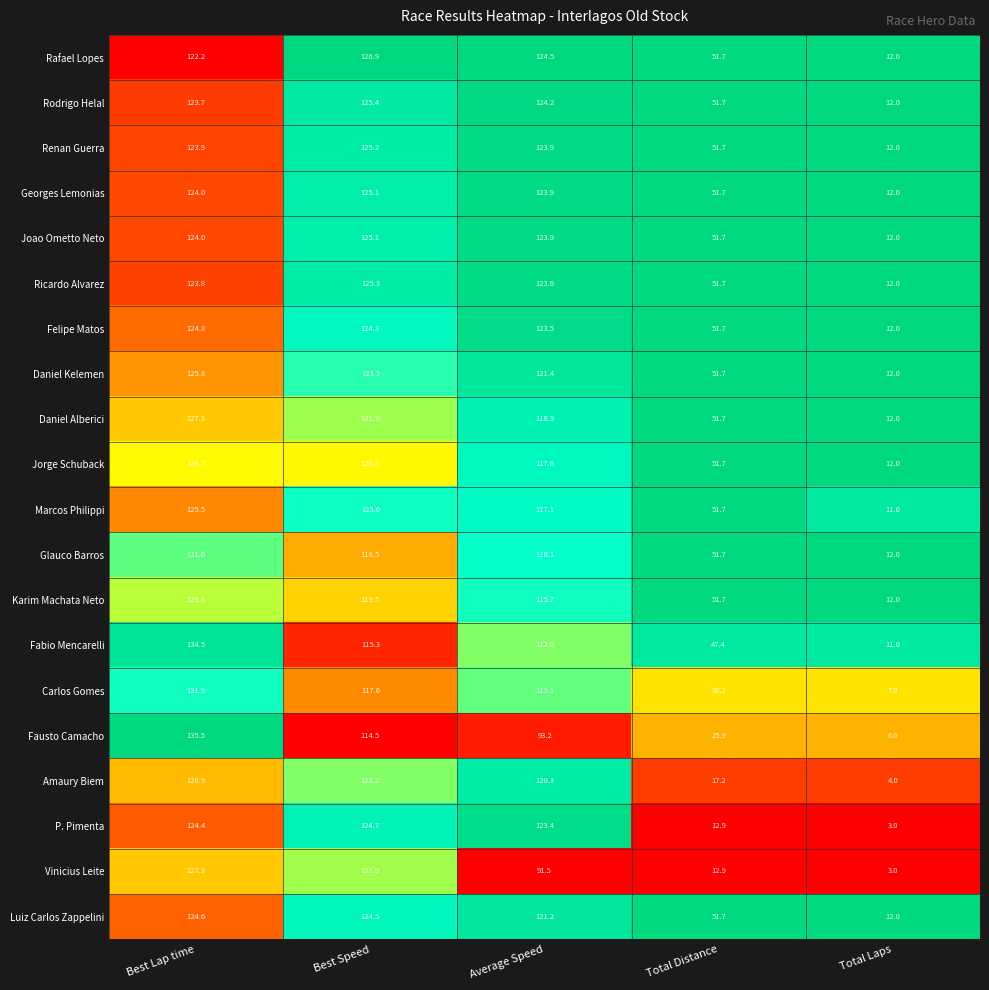

What is the difference between the Carlos Gomes values at Average Speed and Best Speed?

4.5